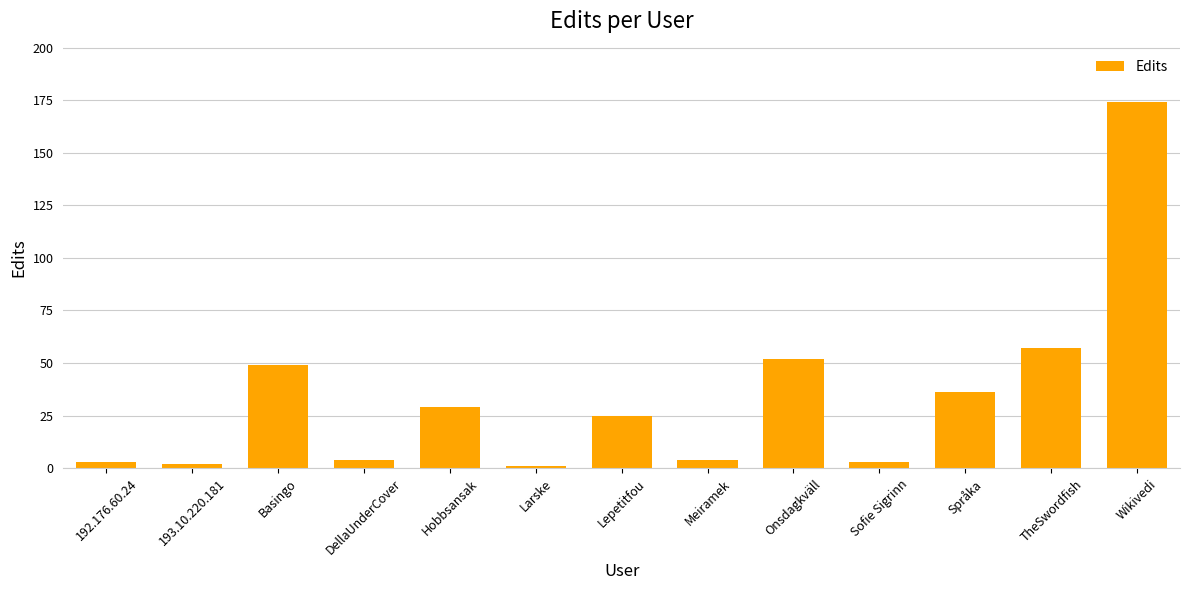

What position from the left is Språka?

11